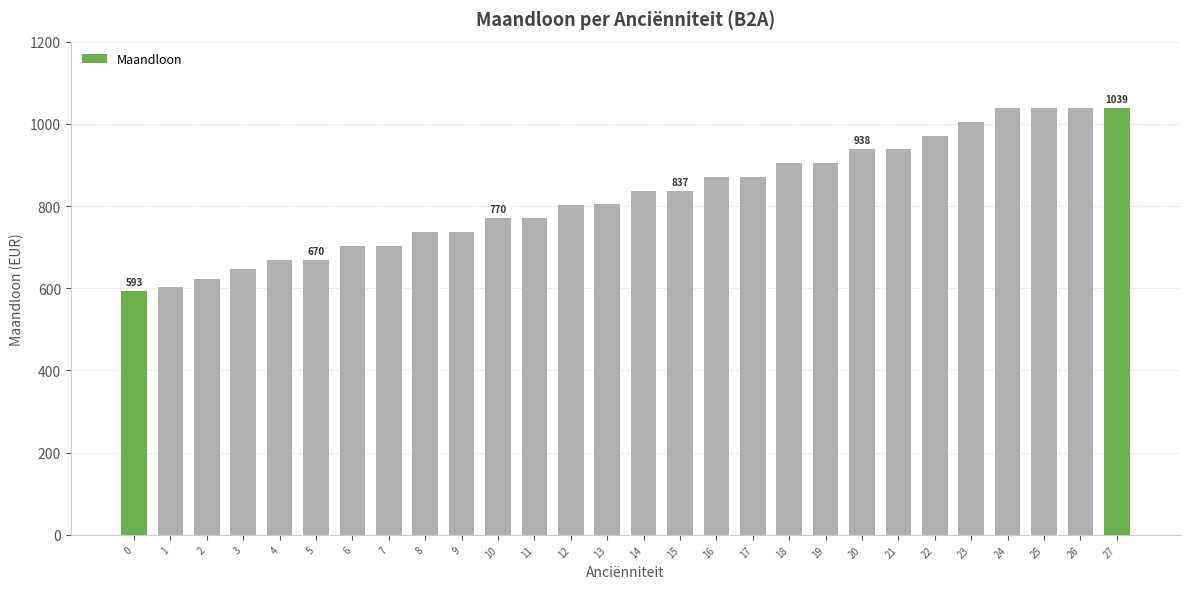

Approximately how many times larger is the value at 3 compared to 9?

0.9